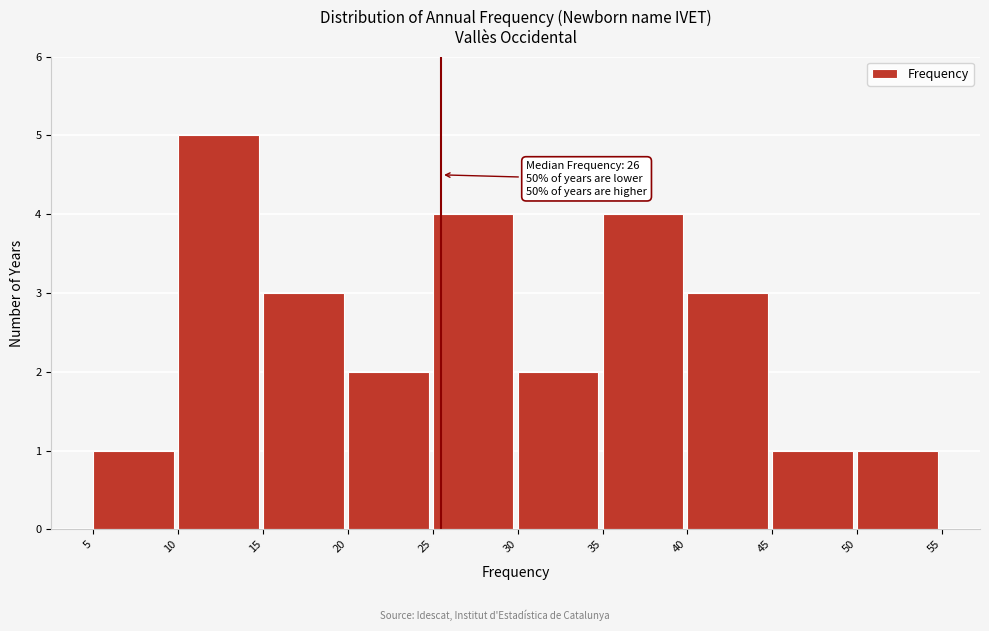

Over which range of the x-axis is the bar tallest?

10 to 15